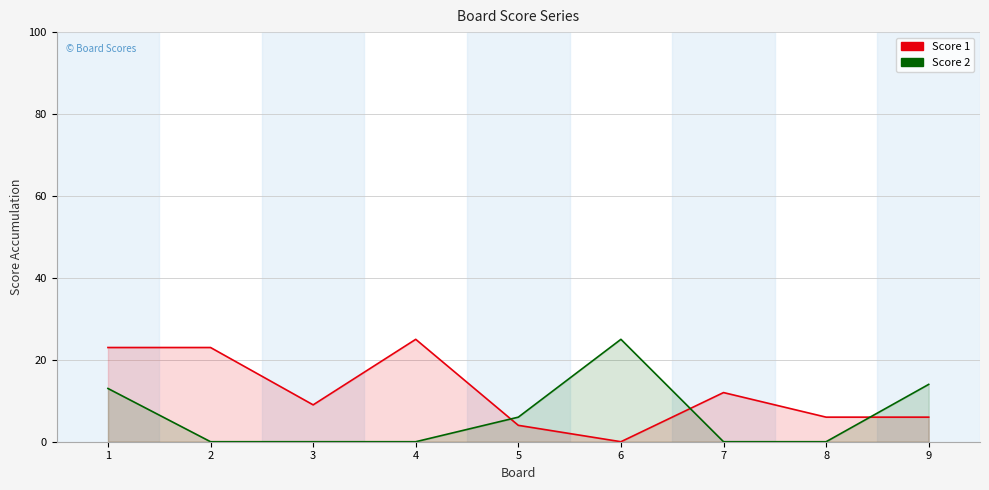

Which series has the widest spread of values?

Score 1